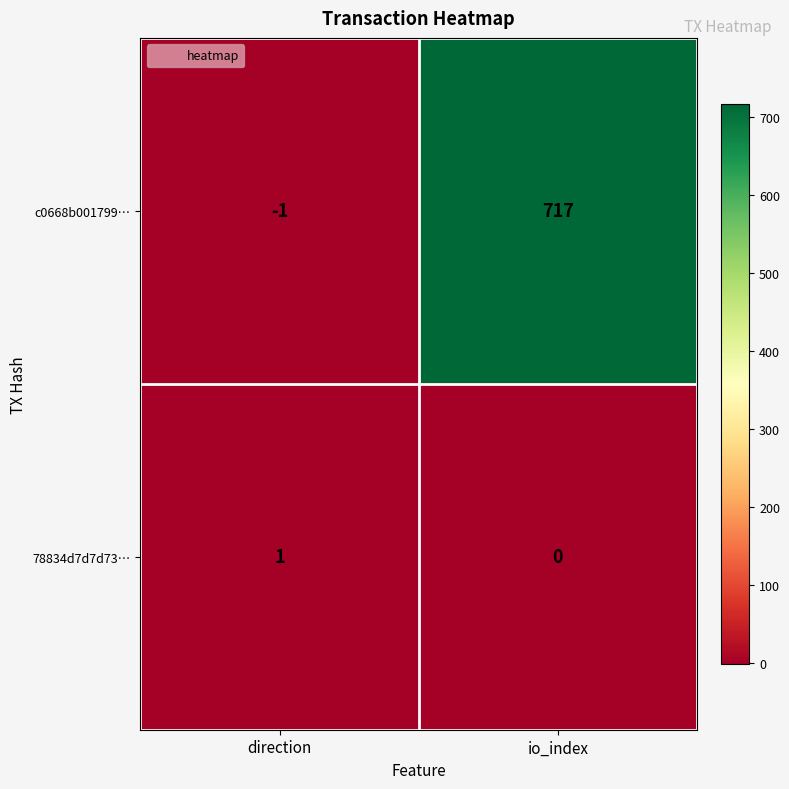

What is the smallest value displayed?

-1